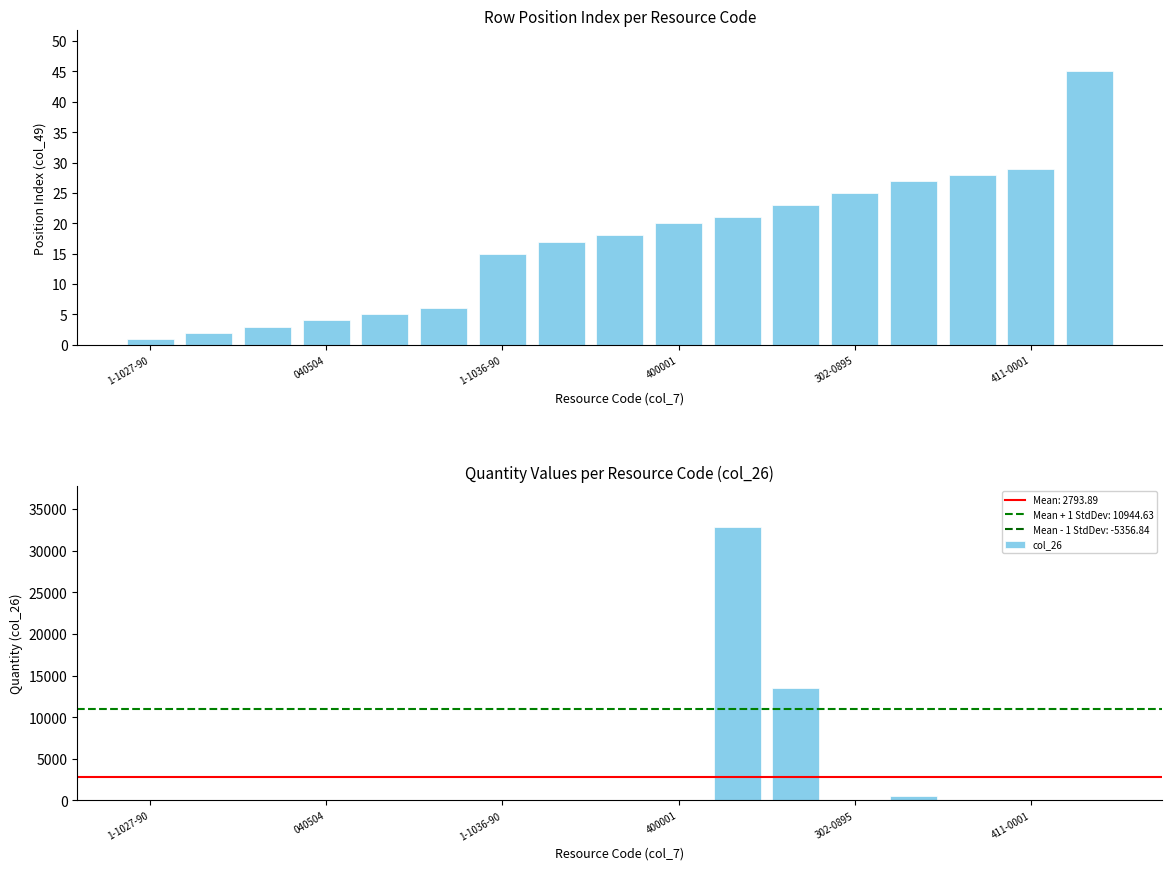

What is the value of the col_26 bar at the 10th from the left?

87.2